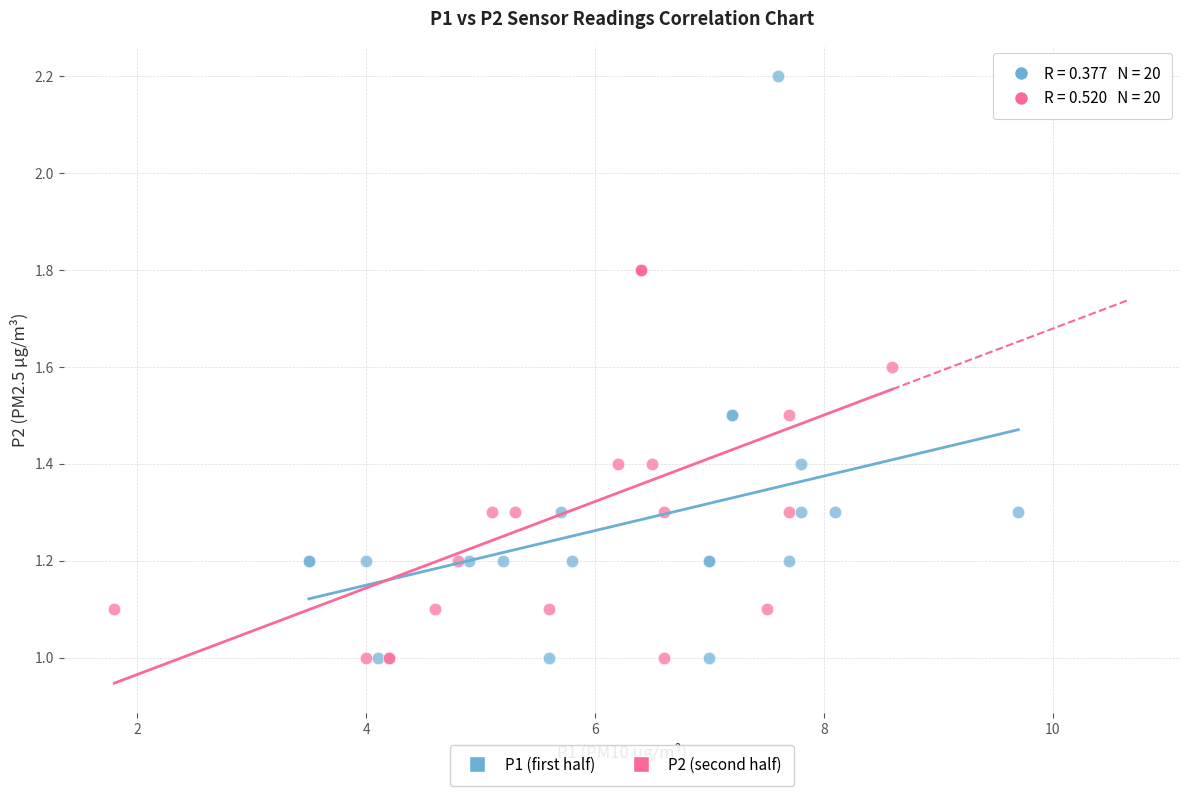

What are all the series names shown in the legend?

P1 (first half), P2 (second half)